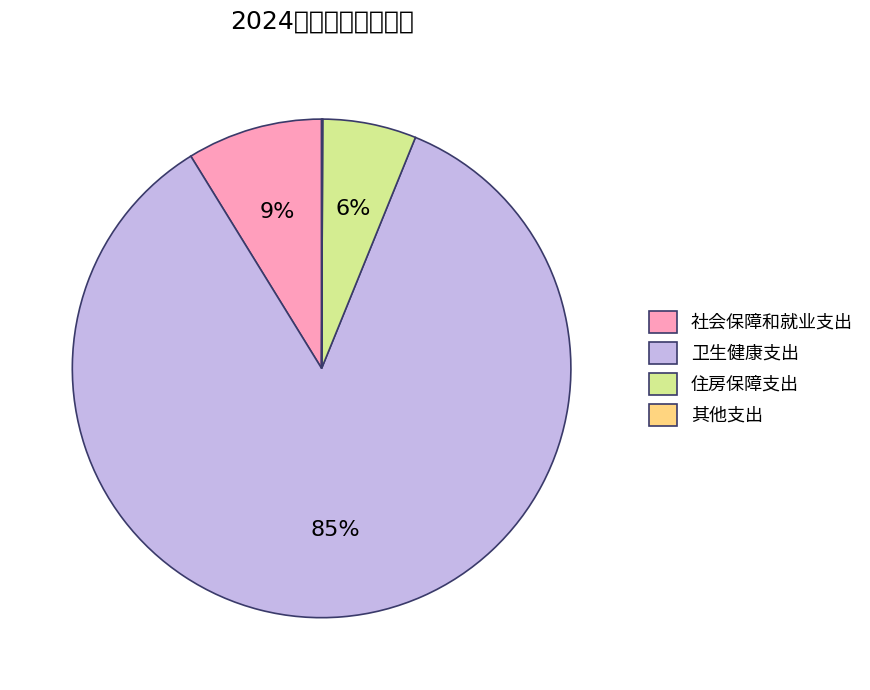

Rank the categories by value from lowest to highest.

其他支出, 住房保障支出, 社会保障和就业支出, 卫生健康支出